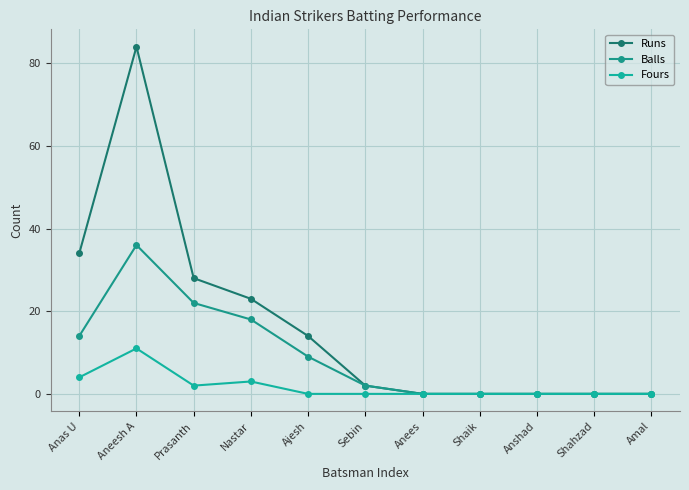

True or false: Balls and Runs cross at least once.

False